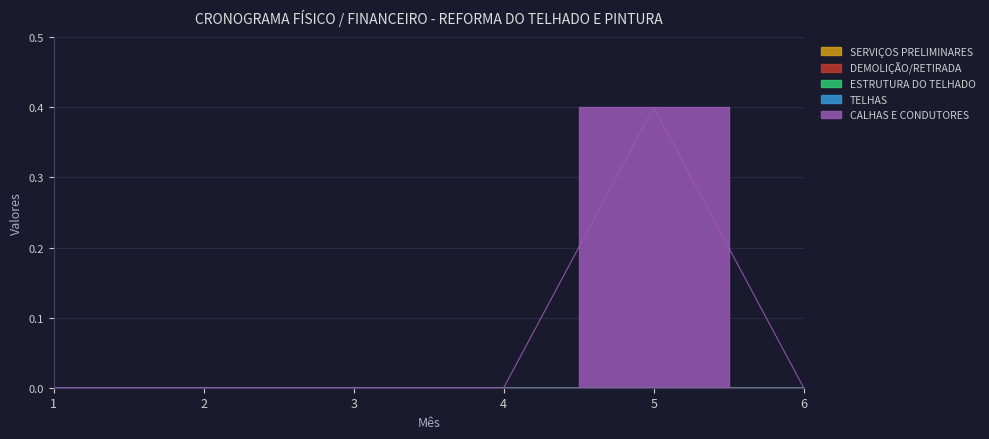

Which has a higher value, 6 or 1?

6